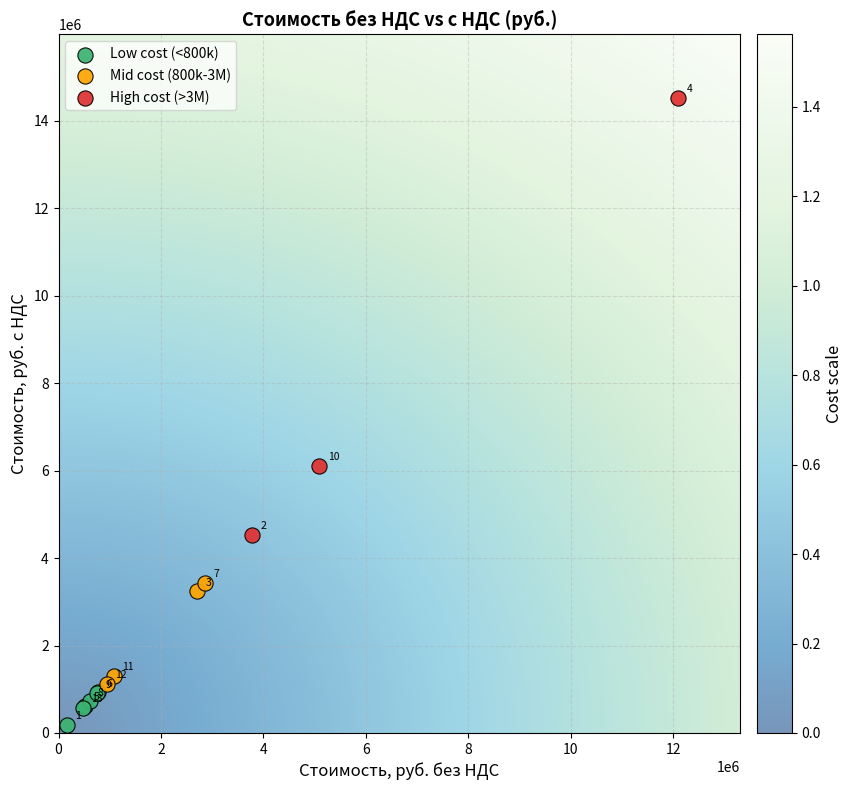

Which series contains the lowest Y value?

Low cost (<800k)